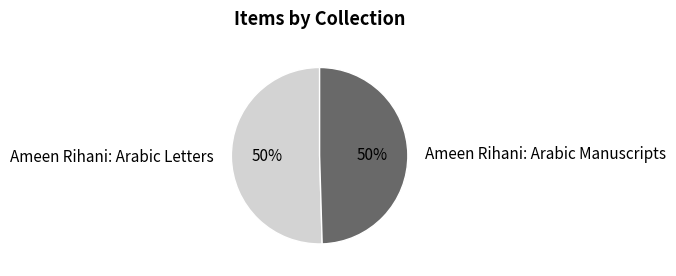

What percentage is the Ameen Rihani: Arabic Letters slice, to the nearest percent?

50%